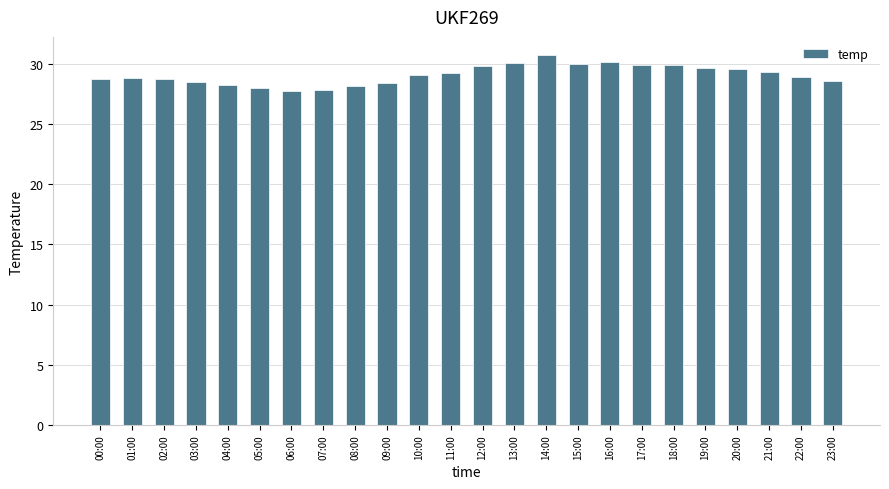

What position from the right is 00:00?

24